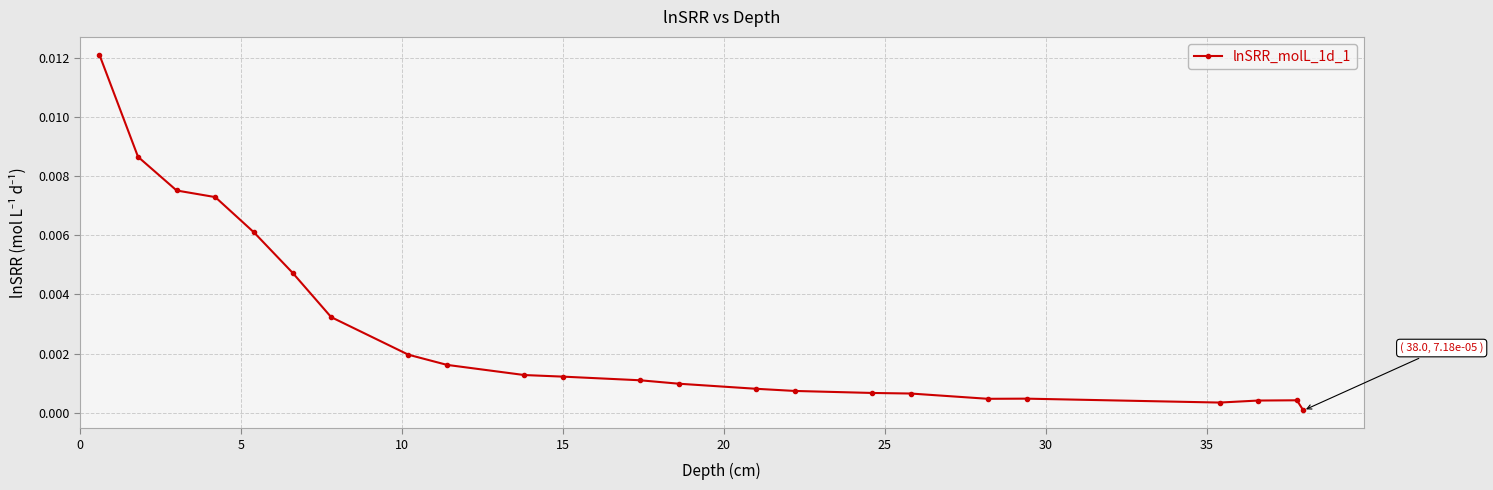

Does the chart display data point markers on the line(s)?

Yes